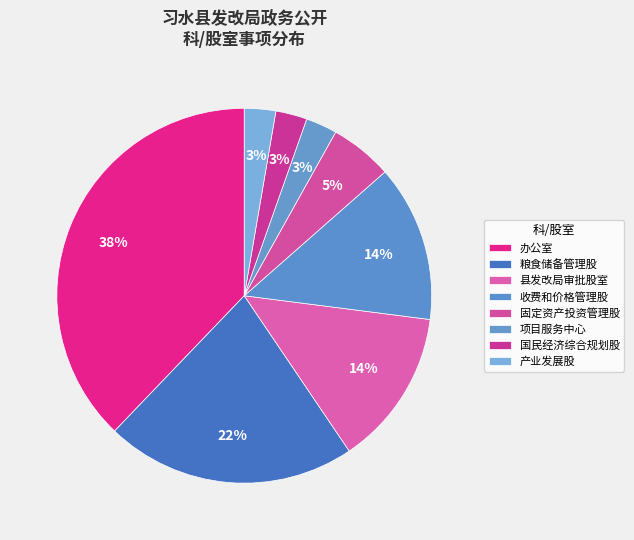

How many slices are in this pie chart?

8